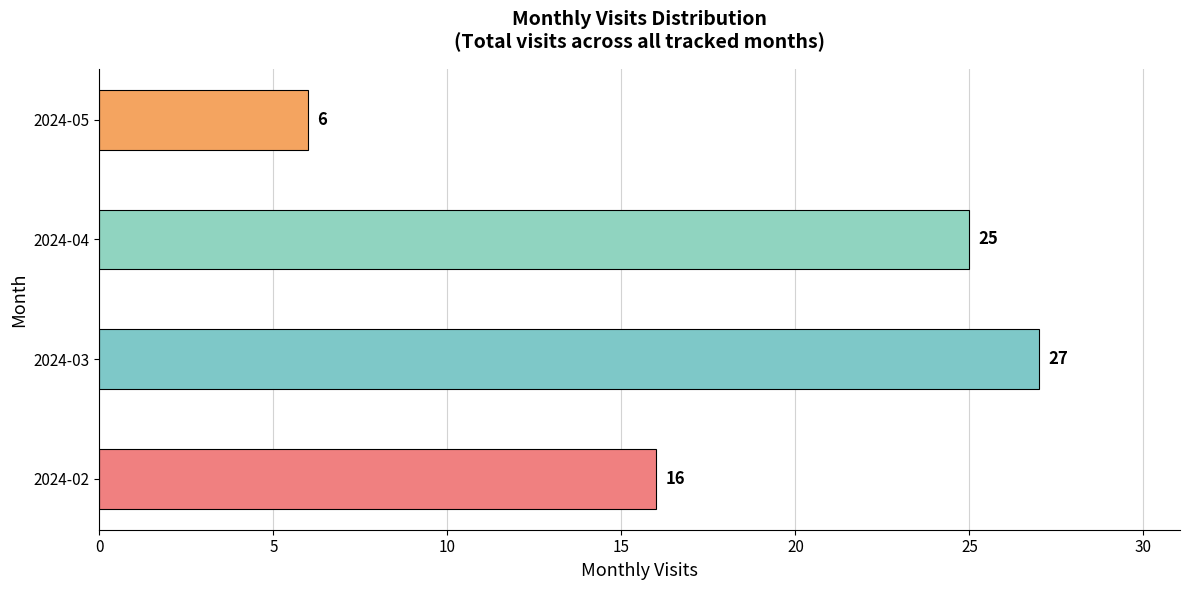

True or false: the data shows 8 at 2024-05.

False